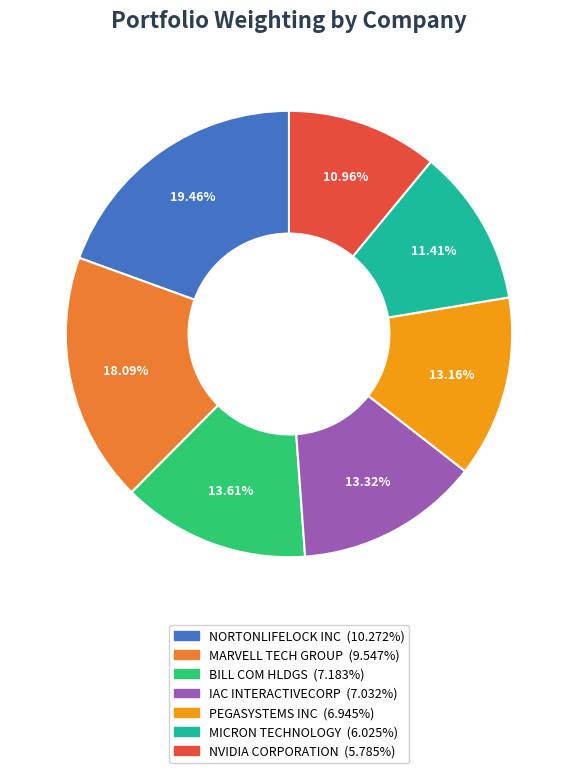

Is there a majority slice in this chart?

No